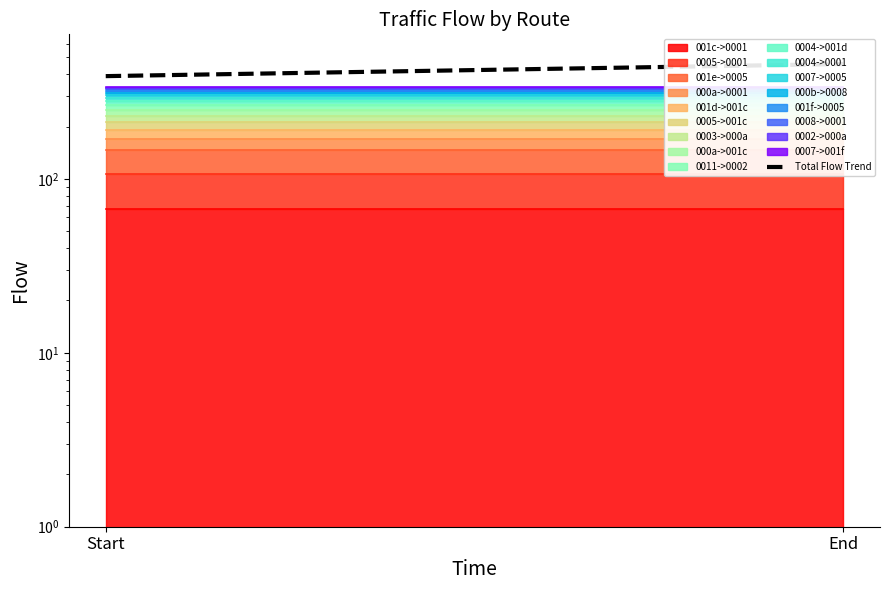

Between Start and End, which is larger?

End